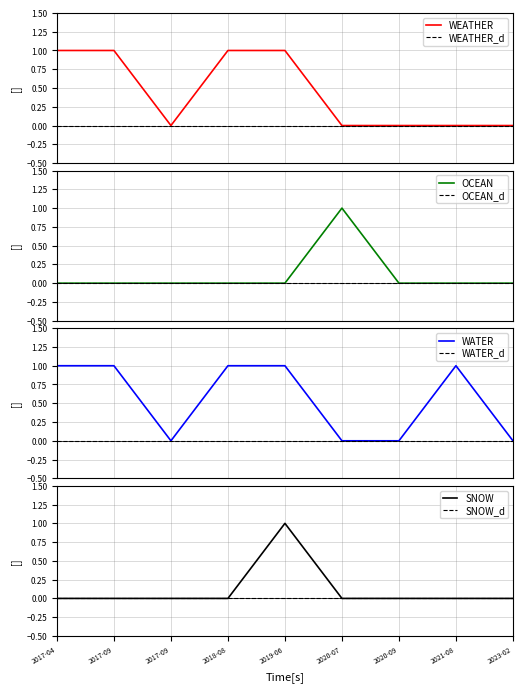

Reading left to right, list all the values displayed in this chart.

WEATHER: 1	1	0	1	1	0	0	0	0
OCEAN: 0	0	0	0	0	1	0	0	0
WATER: 1	1	0	1	1	0	0	1	0
SNOW: 0	0	0	0	1	0	0	0	0